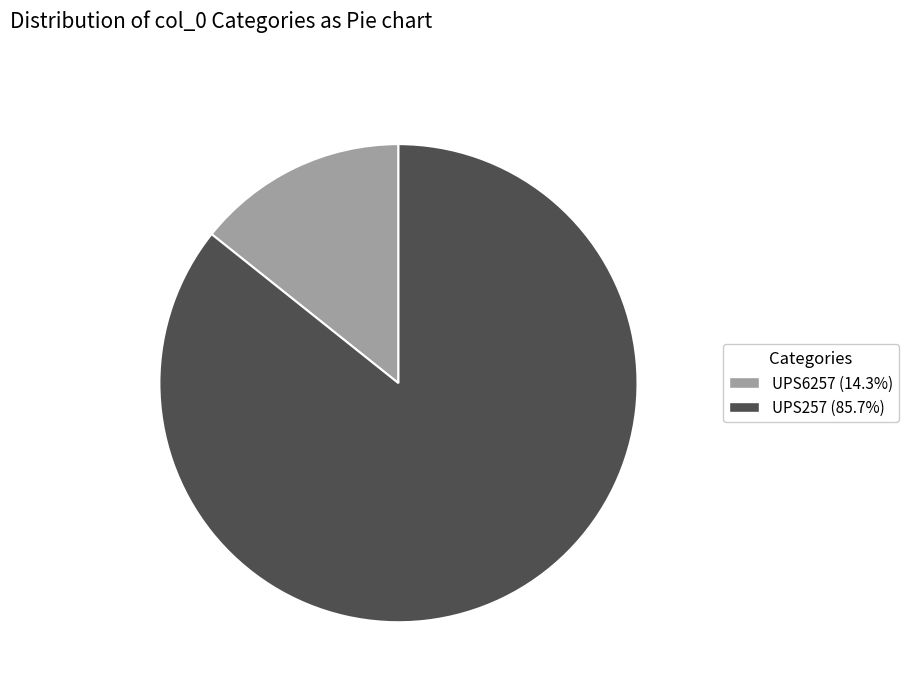

Is the sum of UPS6257 (14.3%) and UPS257 (85.7%) greater than half?

Yes